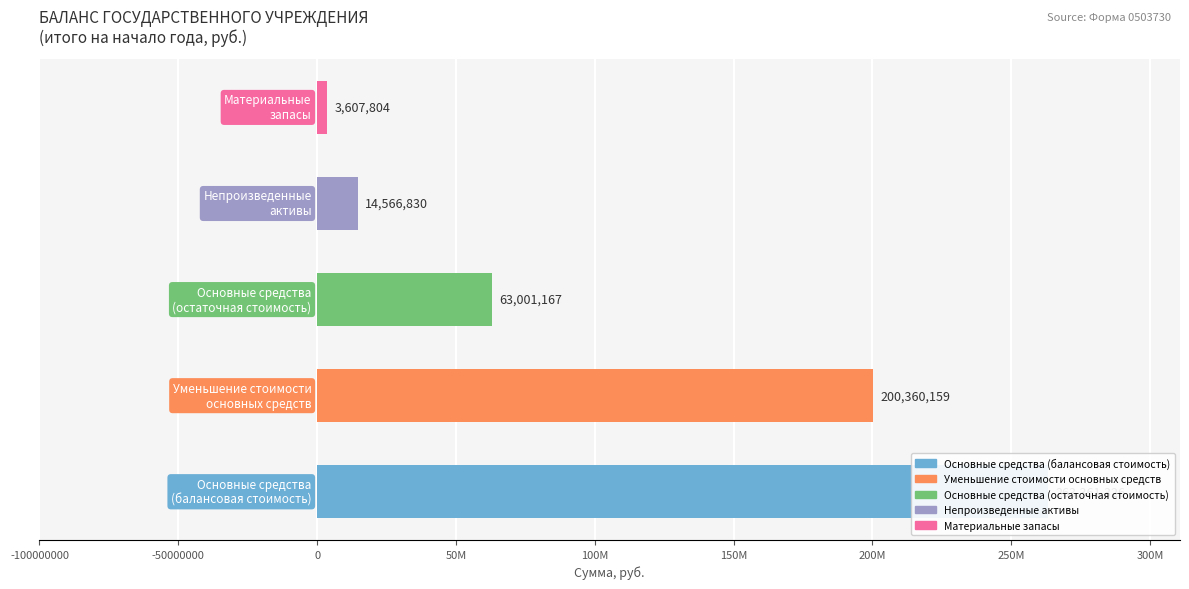

What is the greatest value displayed?

263361326.1